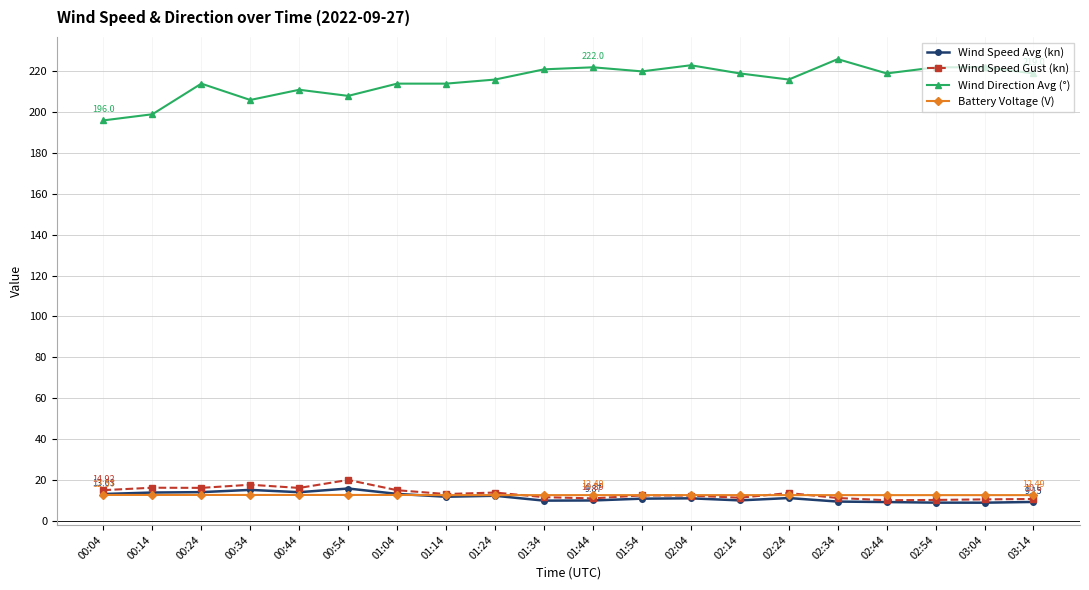

Which series has the largest total across all categories?

Wind Direction Avg (°)